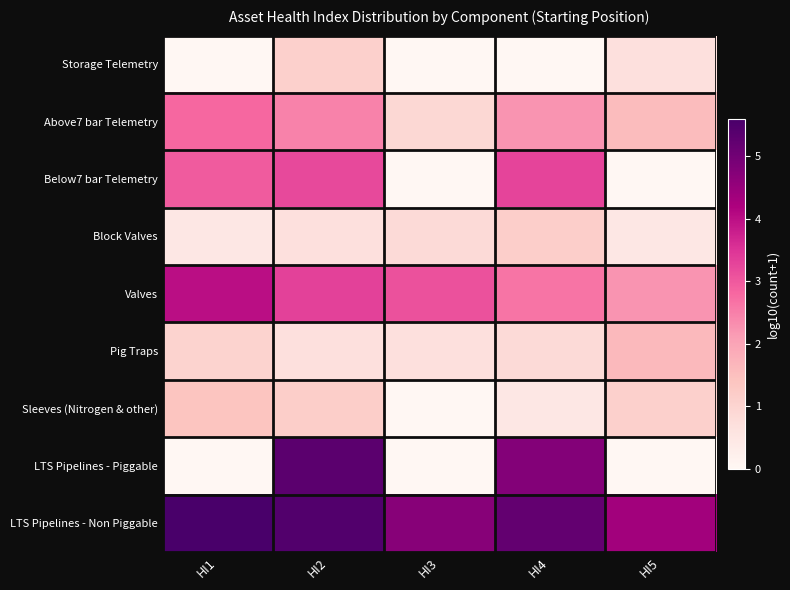

Which category has the lowest value across all series?

HI1